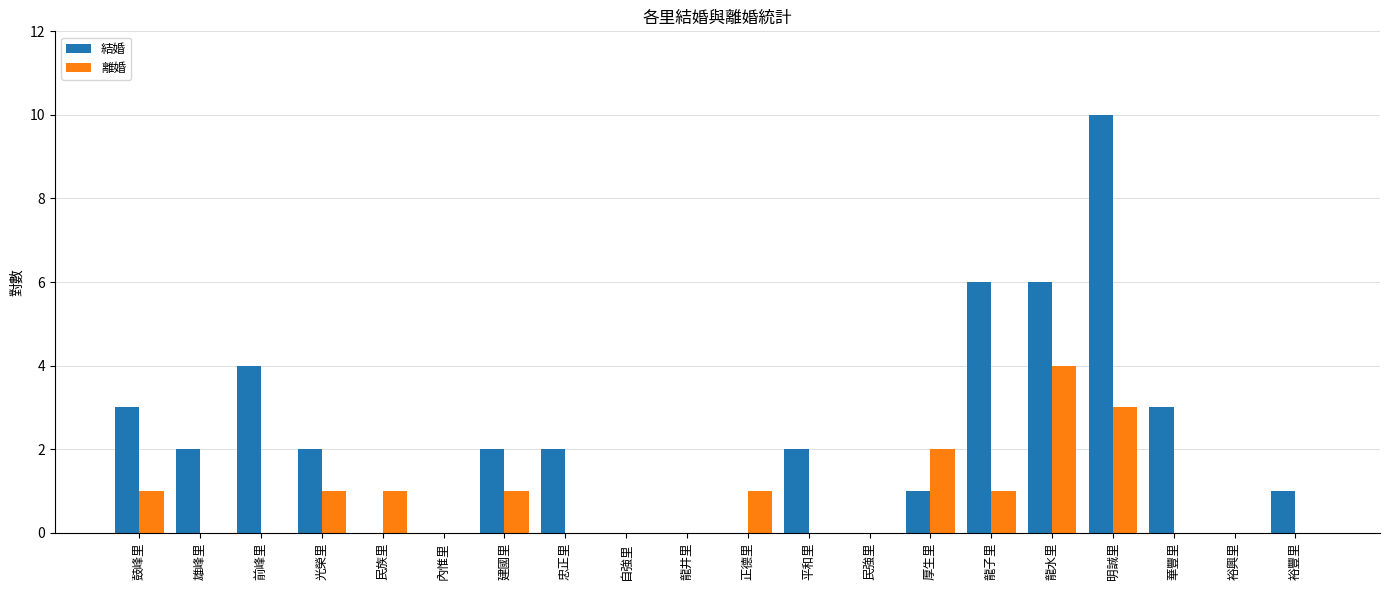

How many data points does each series have?

20